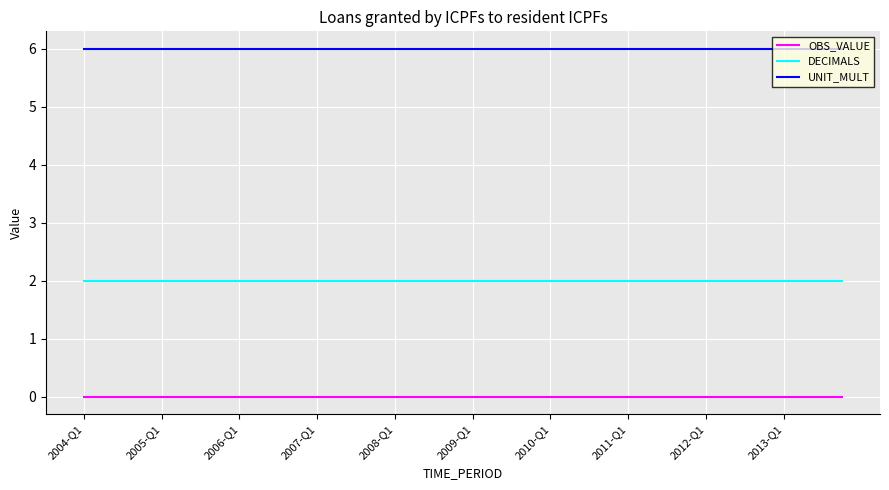

Which series has the largest total across all categories?

UNIT_MULT